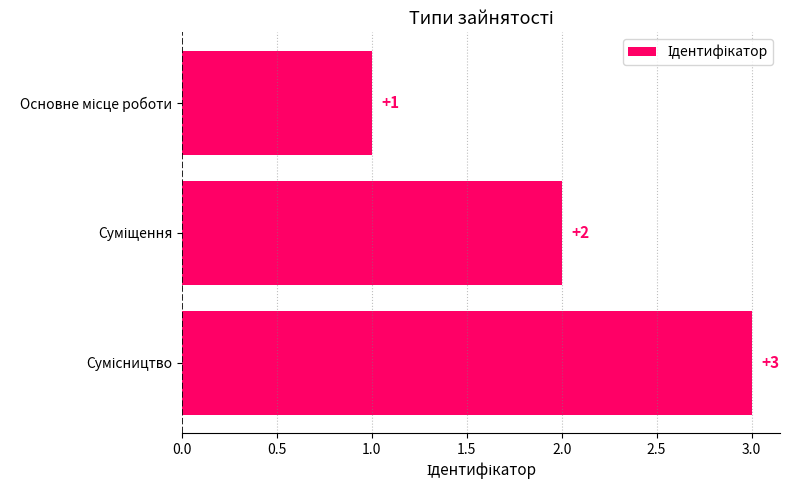

How many values are between 1 and 3?

3